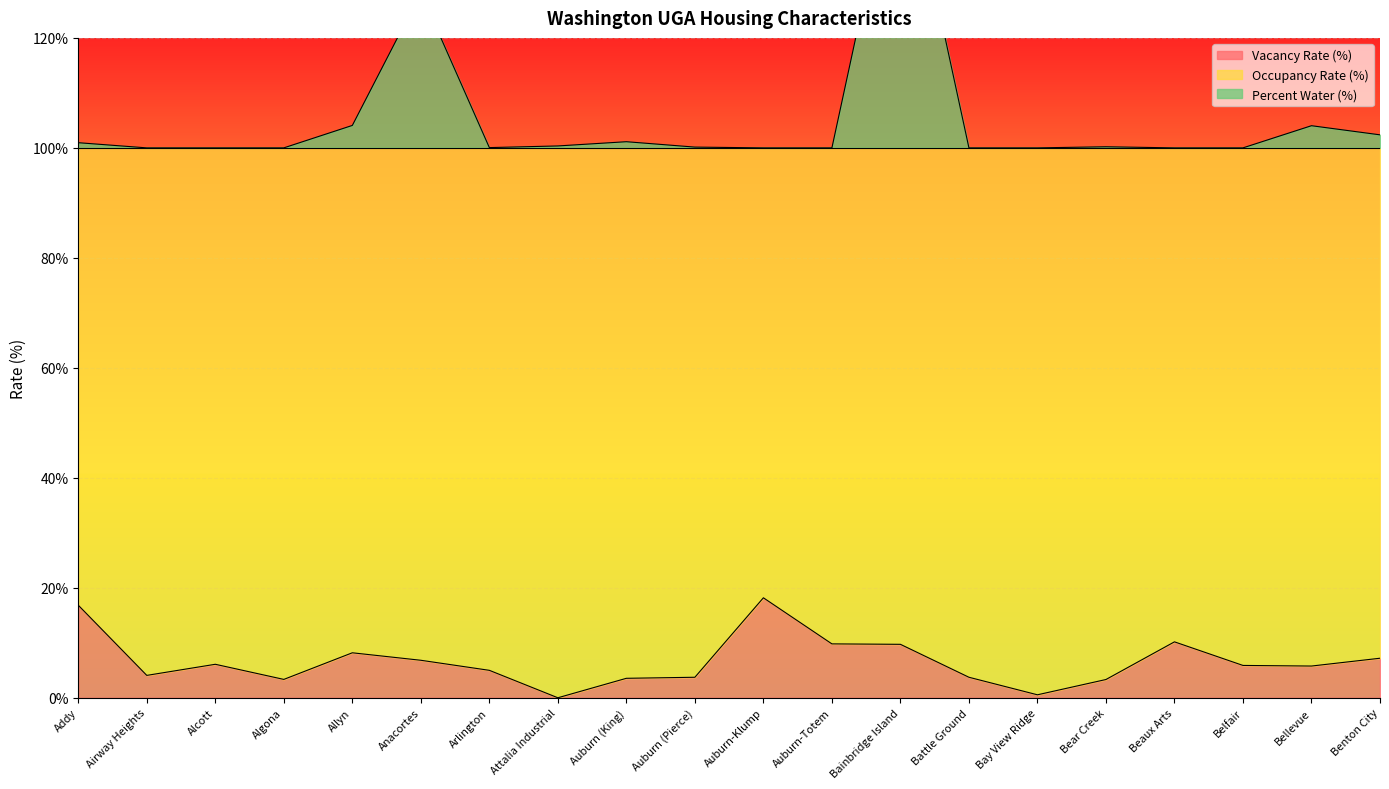

What is the difference between the Percent Water (%) values at Benton City and Auburn-Klump?

2.4